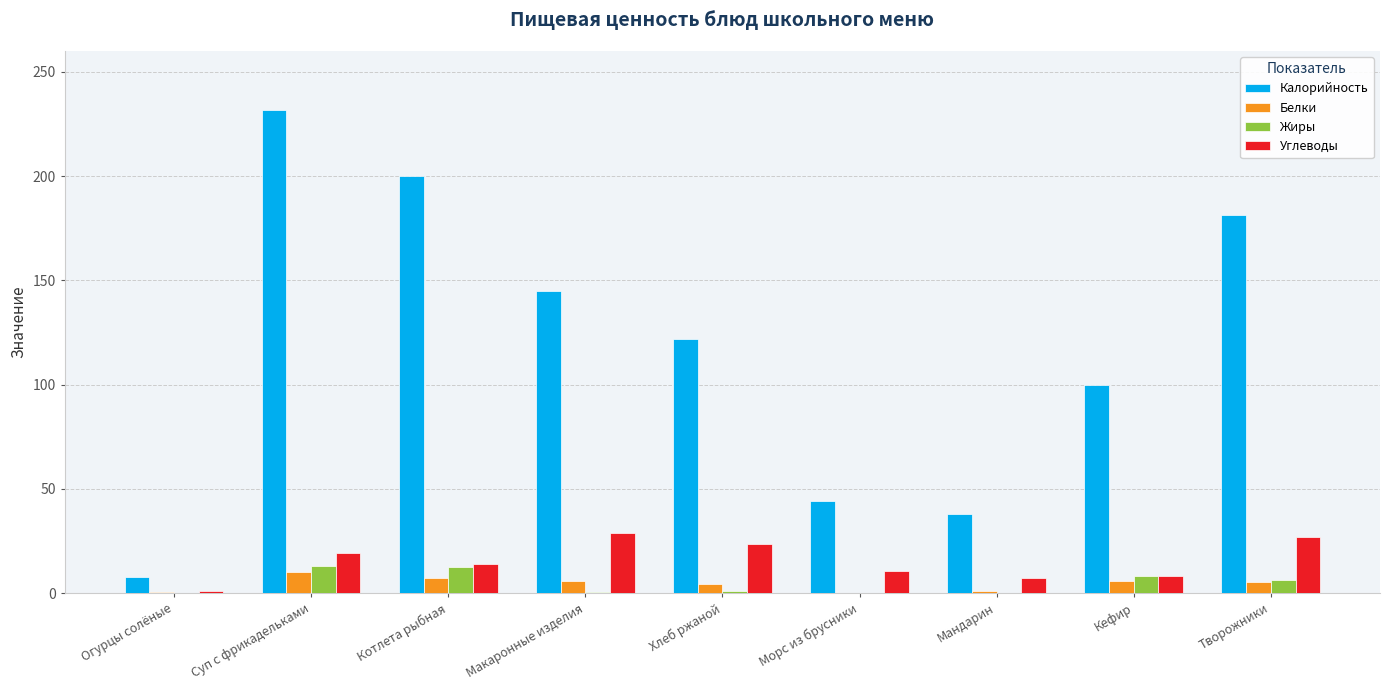

What is the maximum value for Углеводы?

29.0